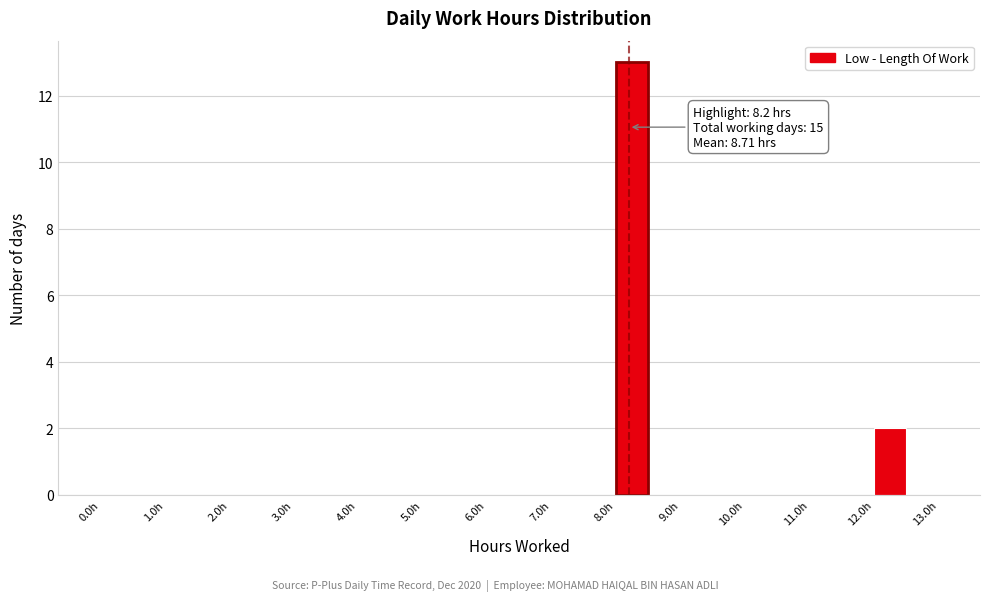

Which range on the x-axis has the tallest bar?

8.0 to 8.5